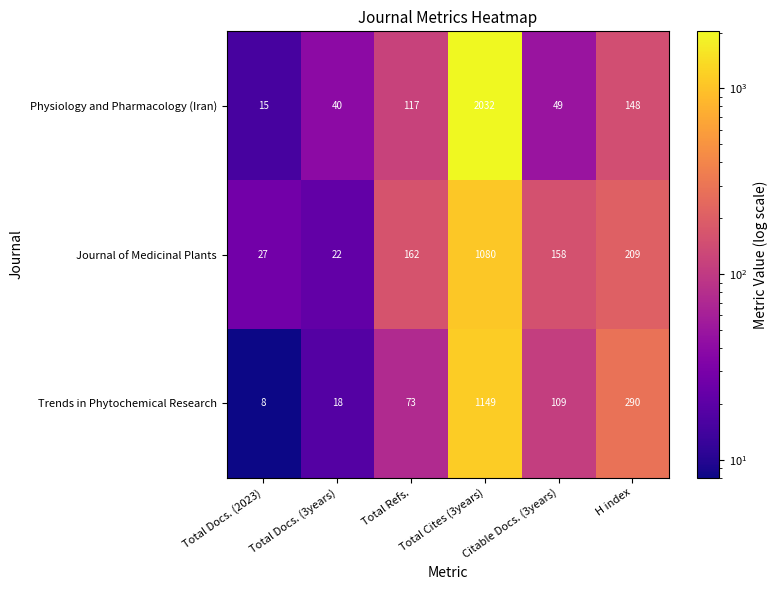

What is the average value of the Physiology and Pharmacology (Iran) series?

400